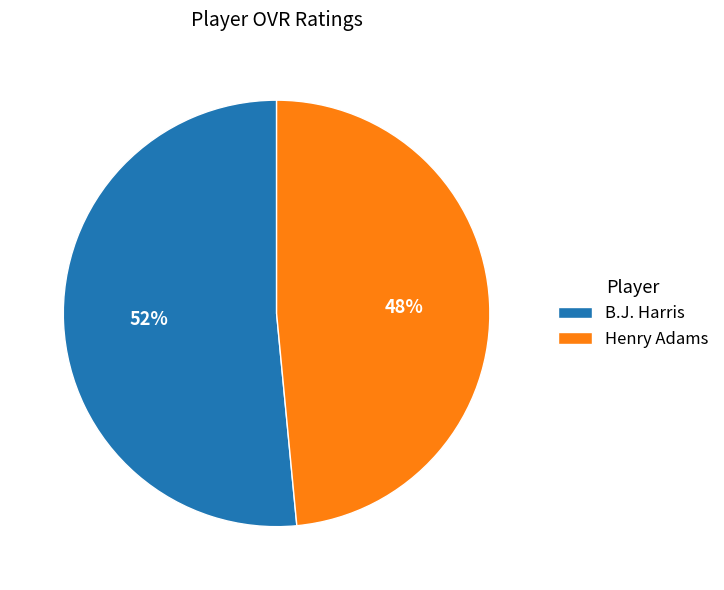

Which has a higher value, B.J. Harris or Henry Adams?

B.J. Harris